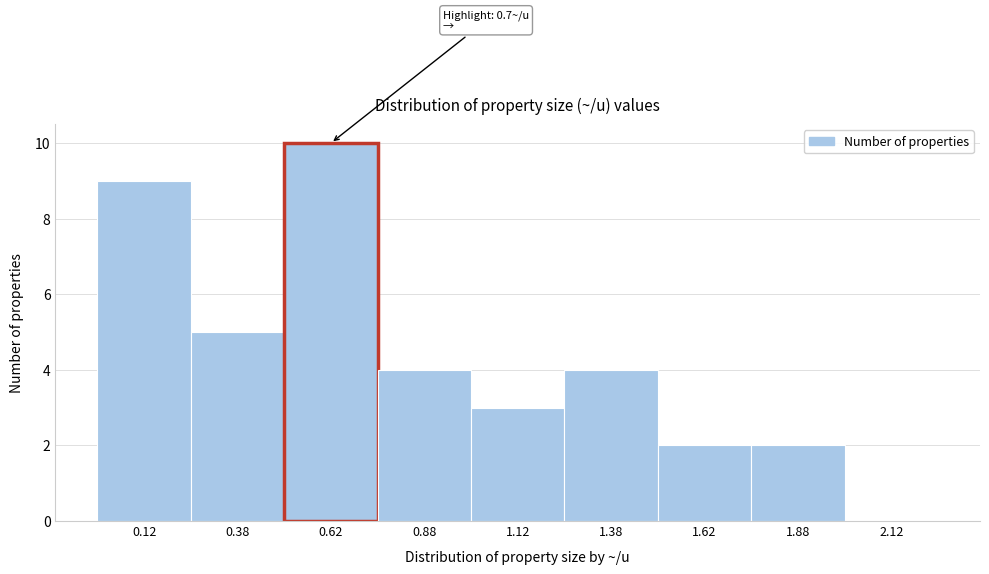

Over which range of the x-axis is the bar tallest?

0.50 to 0.75